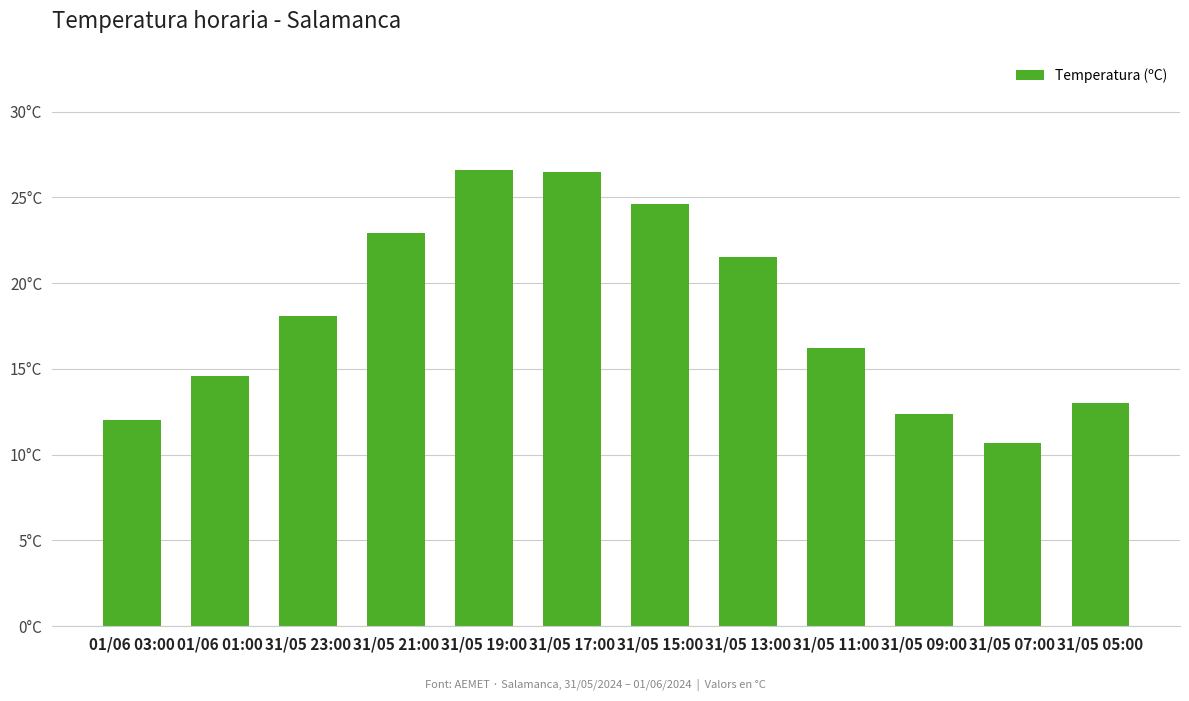

Are the bars horizontal?

No